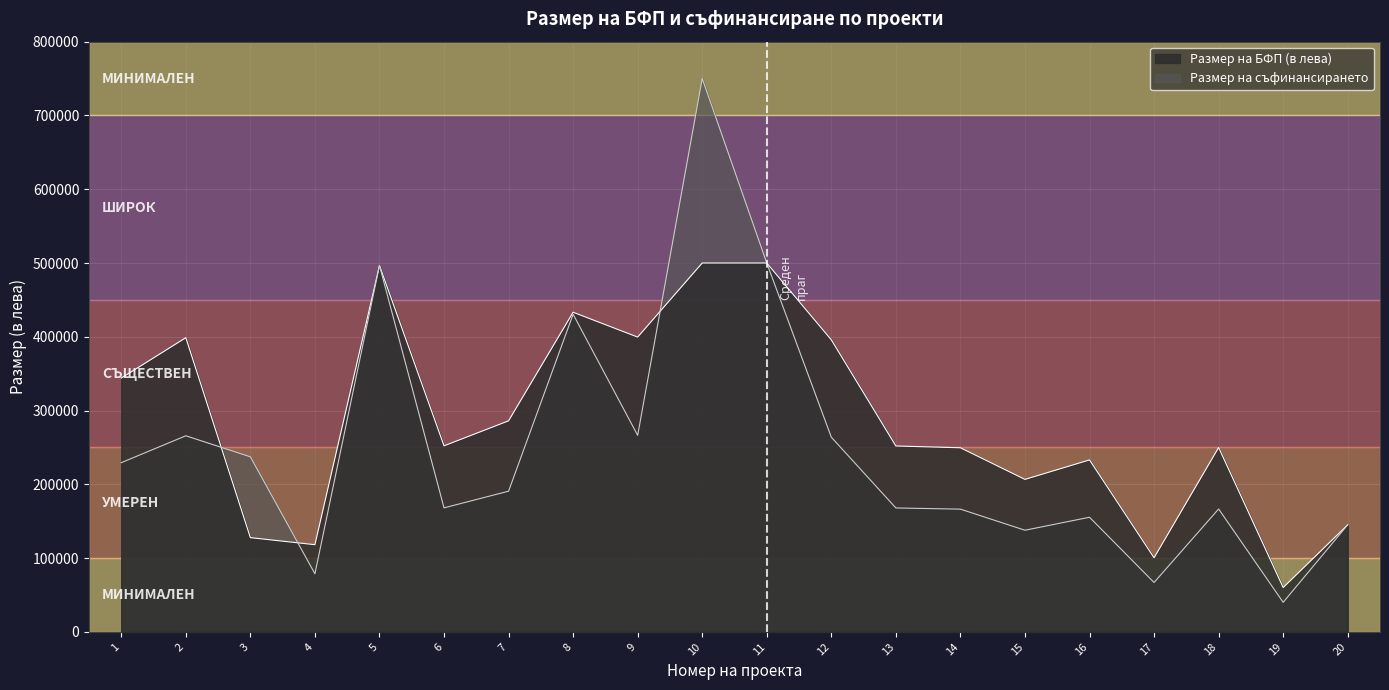

What is the value of the Размер на съфинансирането point at the 4th from the left?

78800.0